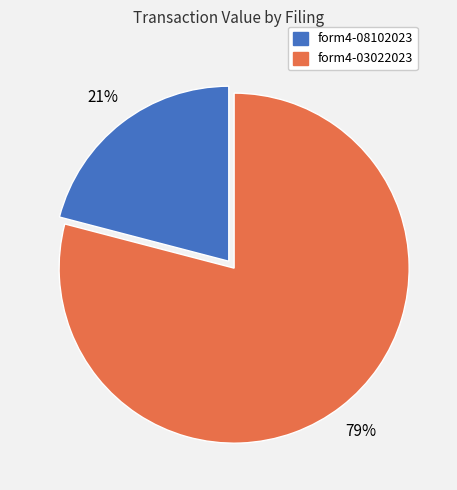

To the nearest percent, what is the average slice percentage?

50%